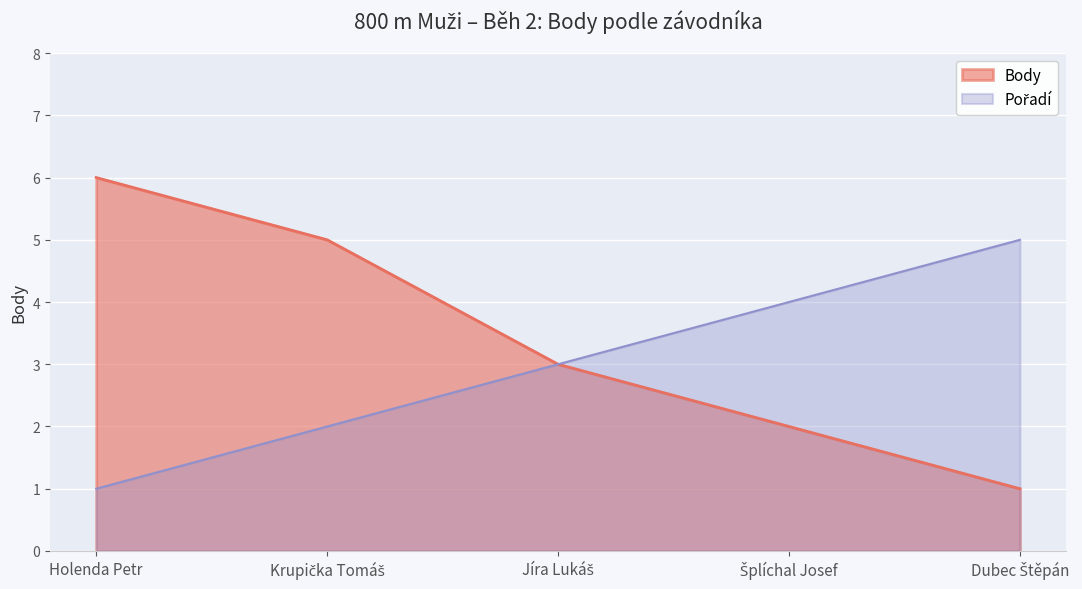

Does the chart display data point markers on the line(s)?

No